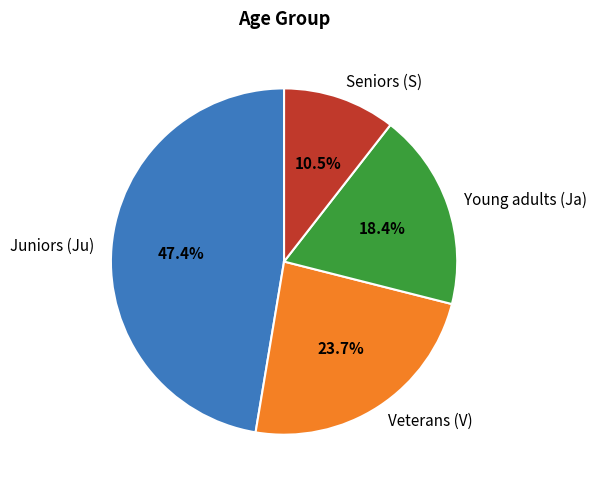

To the nearest percent, what is the average slice percentage?

25%